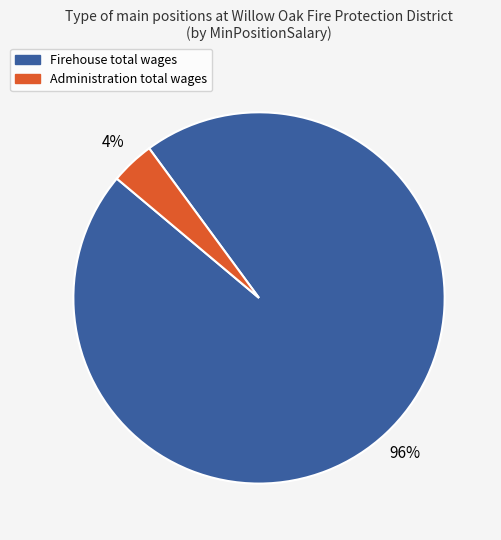

Does any single category account for the majority?

Yes